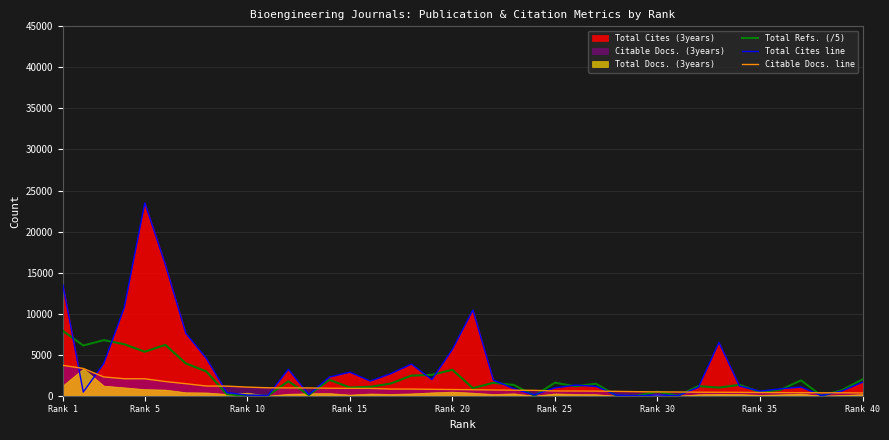

What is the value of the Citable Docs. line point at the 22nd from the left?

699.0